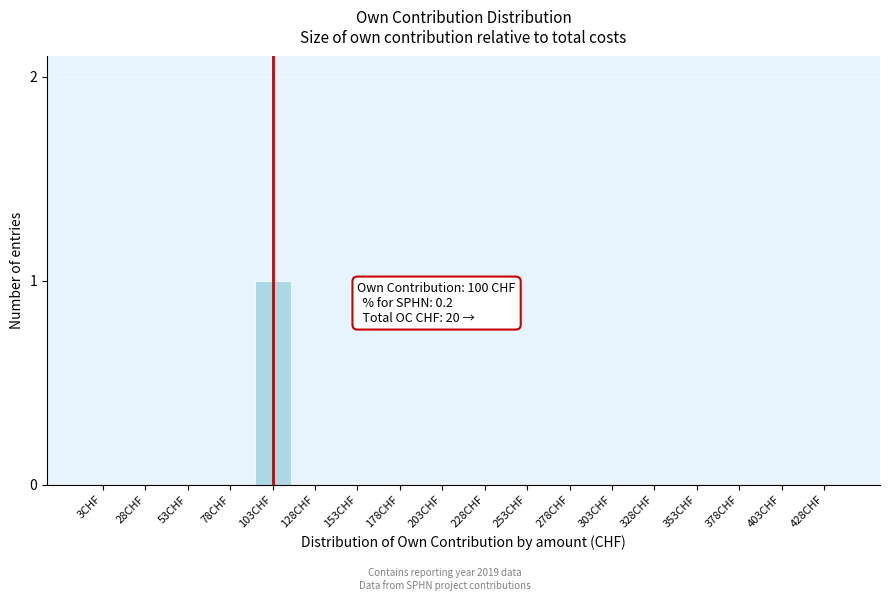

Reading left to right, extract all data points from this chart.

3CHF=0	28CHF=0	53CHF=0	78CHF=0	103CHF=1	128CHF=0	153CHF=0	178CHF=0	203CHF=0	228CHF=0	253CHF=0	278CHF=0	303CHF=0	328CHF=0	353CHF=0	378CHF=0	403CHF=0	428CHF=0